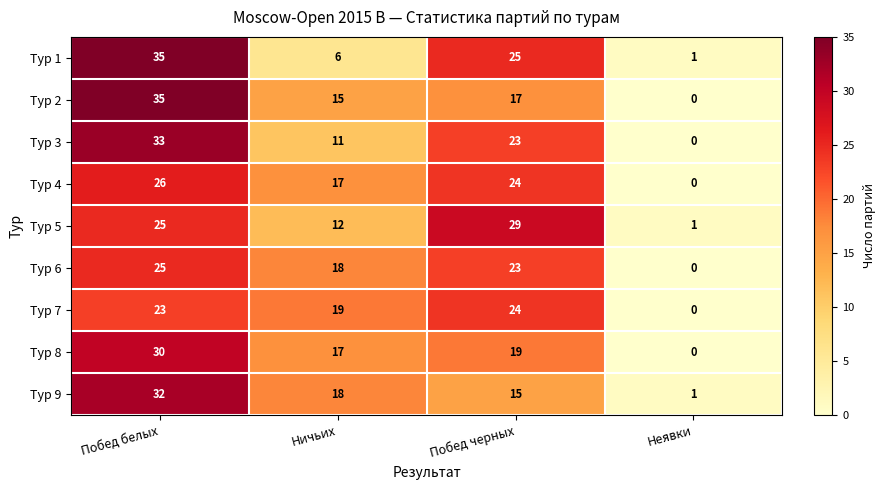

Which series has the widest spread of values?

Тур 2